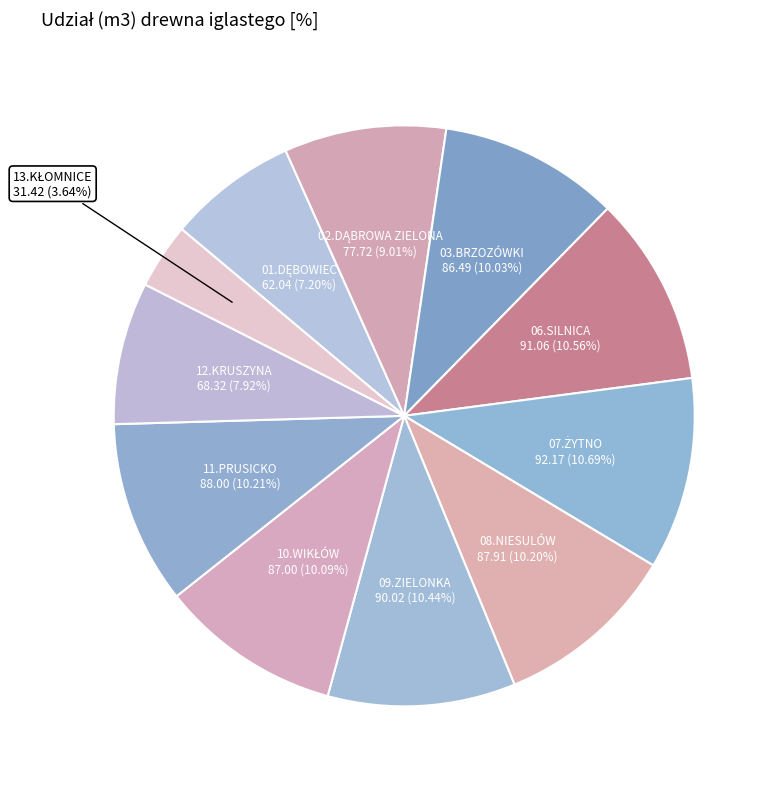

How many slices are in this pie chart?

11